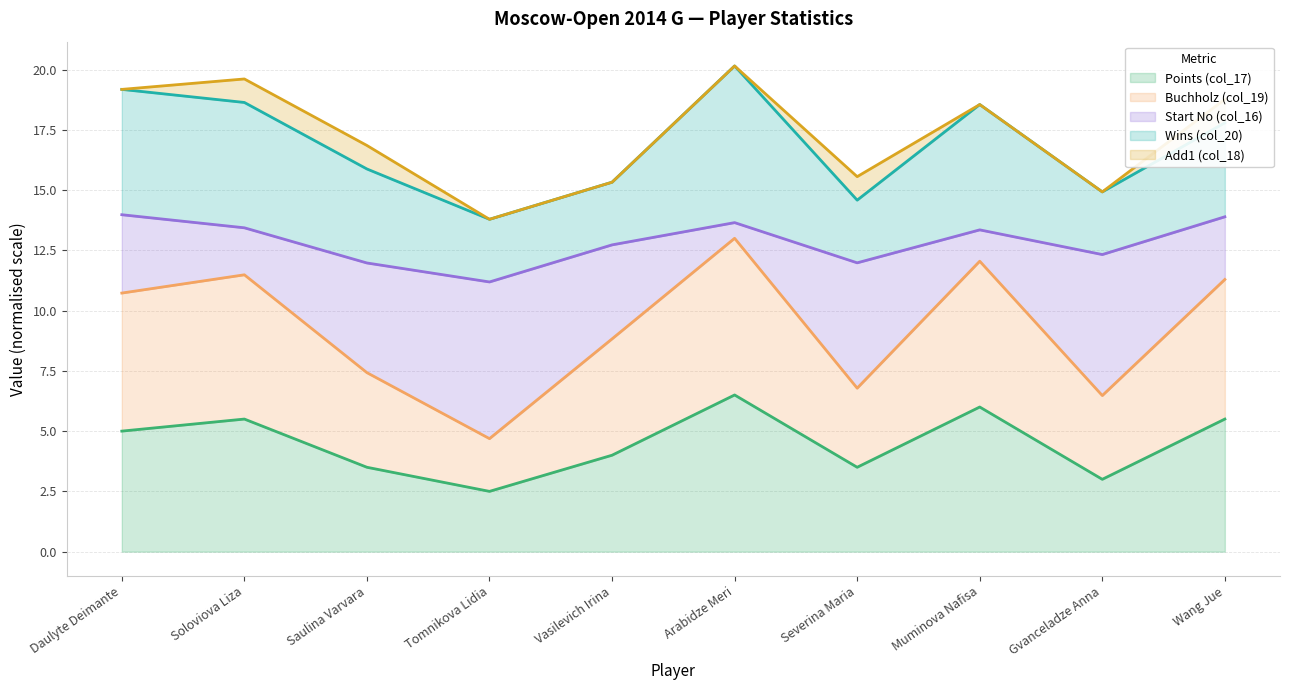

What is the label of the 10th point from the left?

Wang Jue